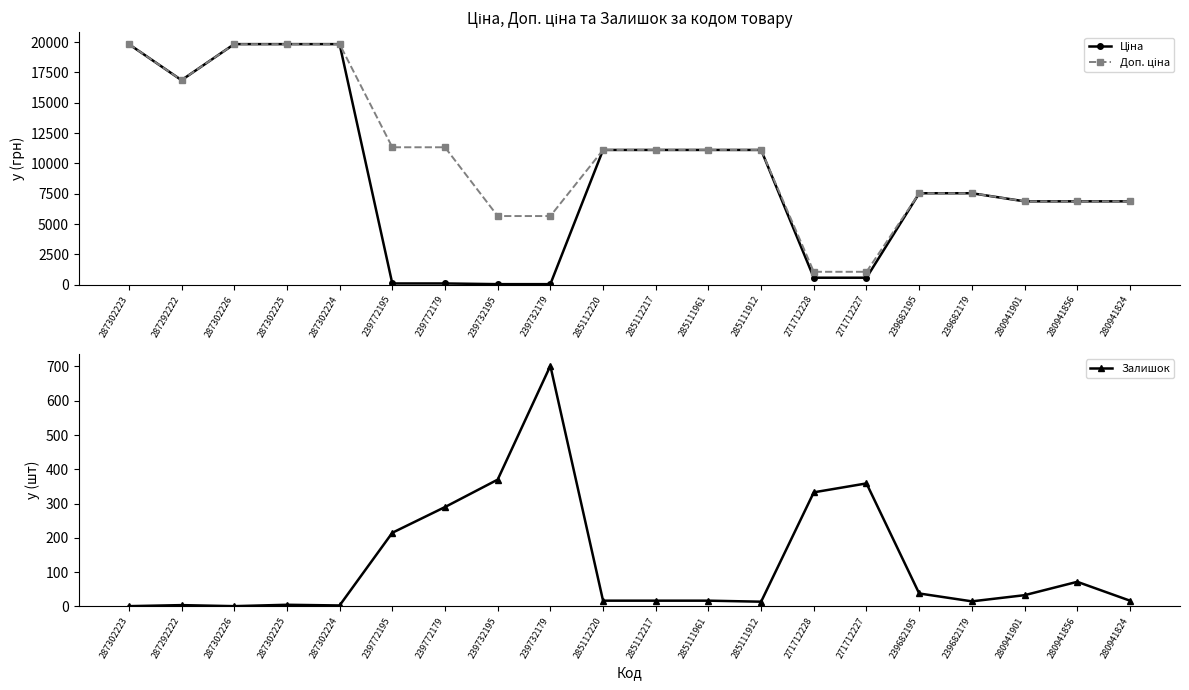

What is the lowest value of the Ціна series?

56.7